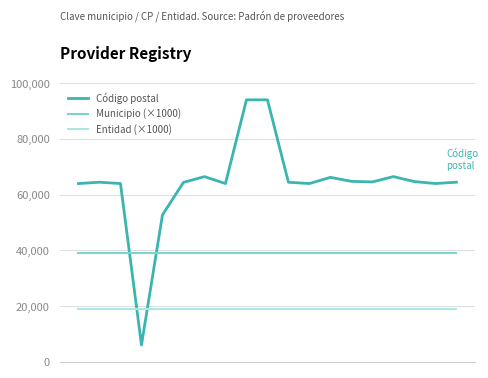

Which series has the largest total across all categories?

Código postal